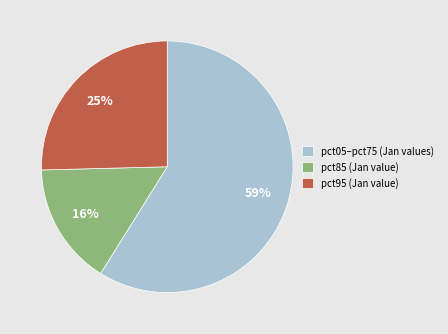

What is the largest slice in the pie chart?

pct05–pct75 (Jan values)